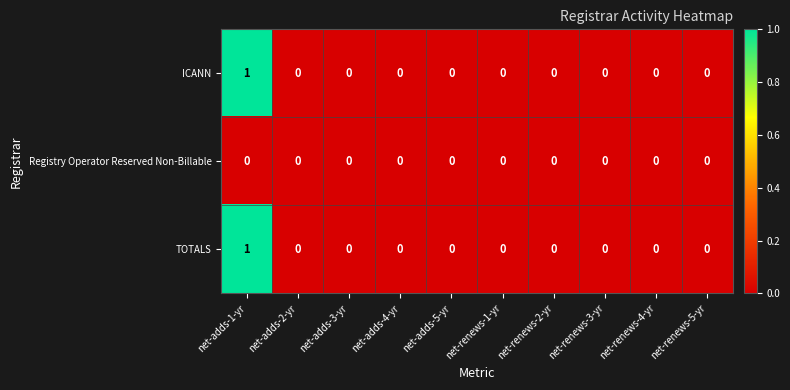

How many ICANN values are between 0 and 1?

10